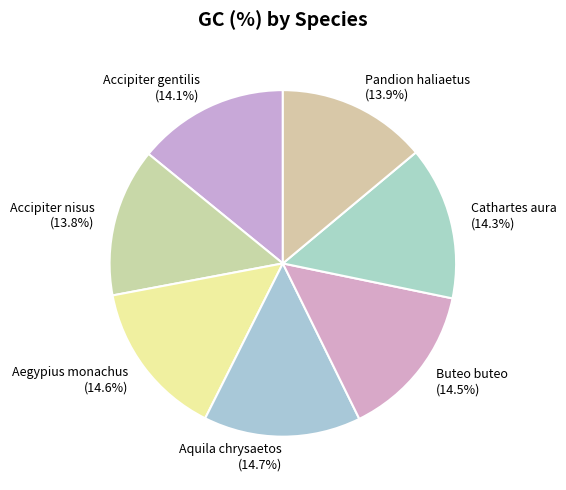

What is the ratio of the value at Pandion haliaetus (13.9%) to the value at Buteo buteo (14.5%)?

1.0